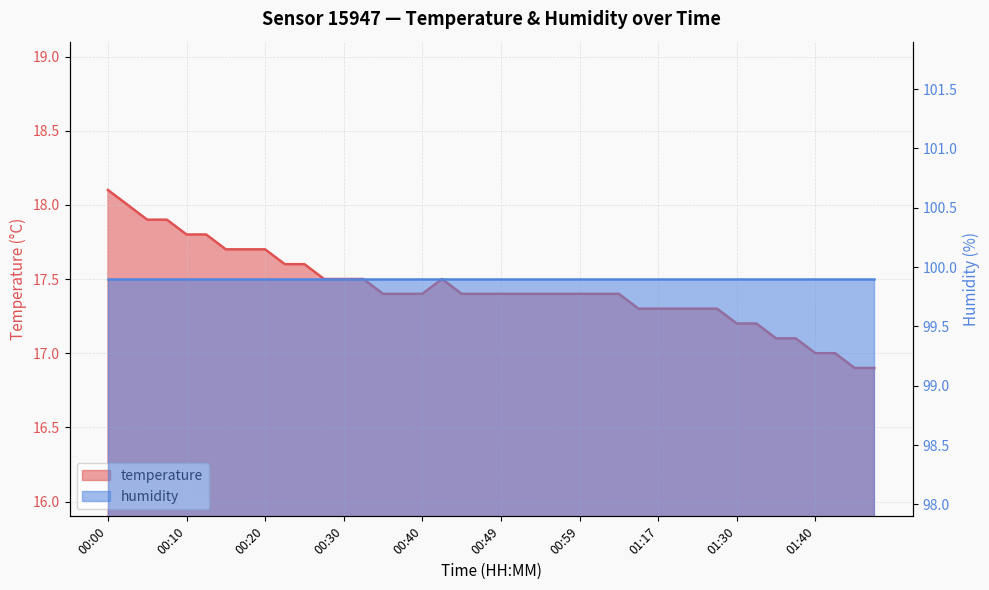

Reading right to left, what are all the values shown in this chart?

01:47=16.9	01:45=16.9	01:42=17.0	01:40=17.0	01:37=17.1	01:35=17.1	01:32=17.2	01:30=17.2	01:25=17.3	01:22=17.3	01:20=17.3	01:17=17.3	01:15=17.3	01:04=17.4	01:02=17.4	00:59=17.4	00:57=17.4	00:54=17.4	00:52=17.4	00:49=17.4	00:47=17.4	00:44=17.4	00:42=17.5	00:40=17.4	00:37=17.4	00:35=17.4	00:32=17.5	00:30=17.5	00:27=17.5	00:25=17.6	00:23=17.6	00:20=17.7	00:18=17.7	00:15=17.7	00:13=17.8	00:10=17.8	00:08=17.9	00:05=17.9	00:03=18.0	00:00=18.1